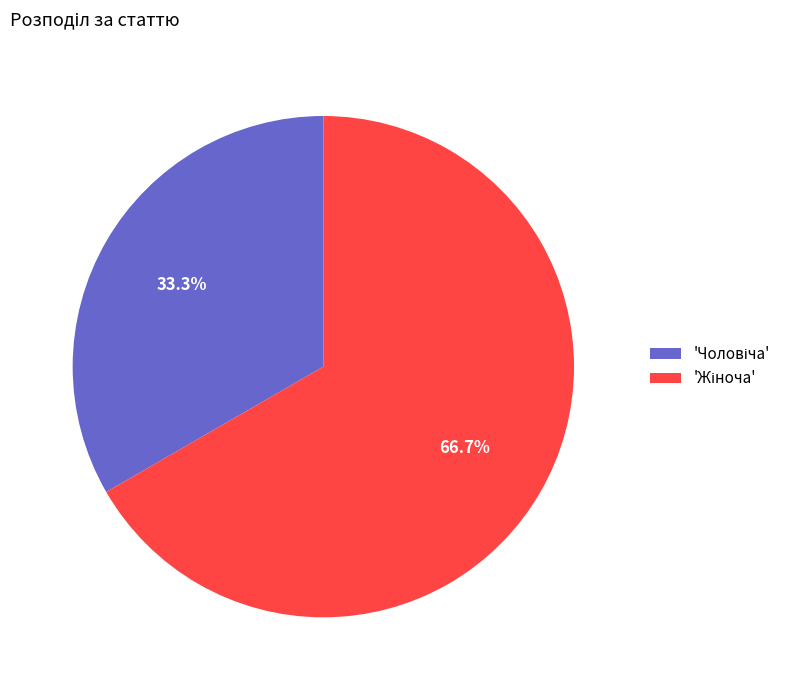

Is there any slice that represents more than half of the pie?

Yes